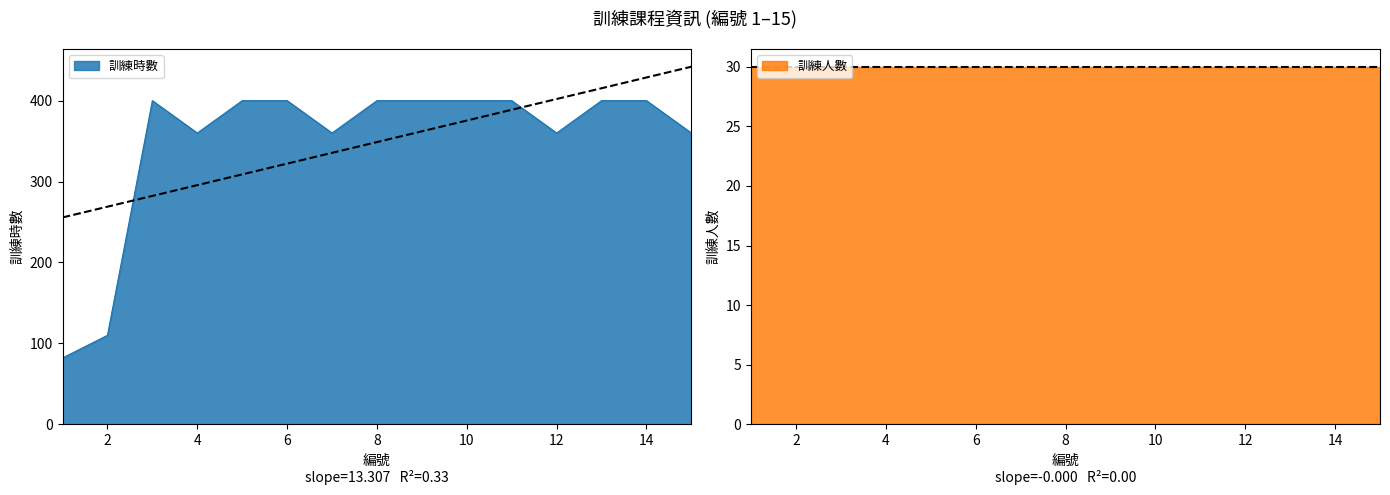

What is the value of the 13th point from the left?

400